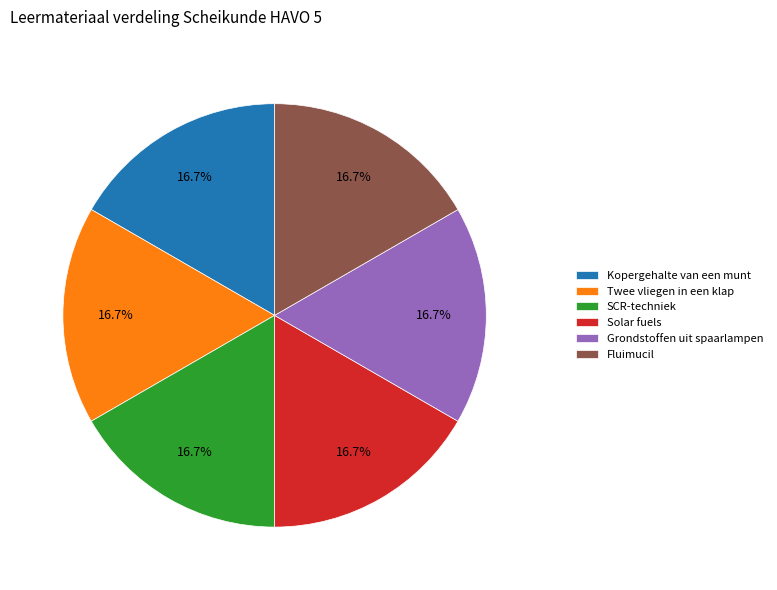

What is the ratio of the value at Fluimucil to the value at Kopergehalte van een munt?

1.0